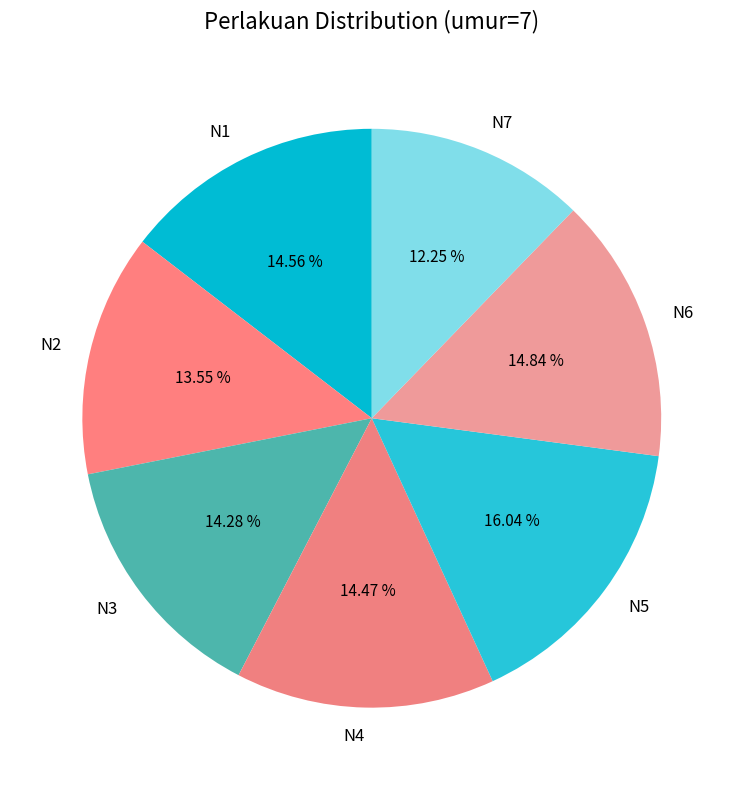

Which has a higher value, N7 or N1?

N1